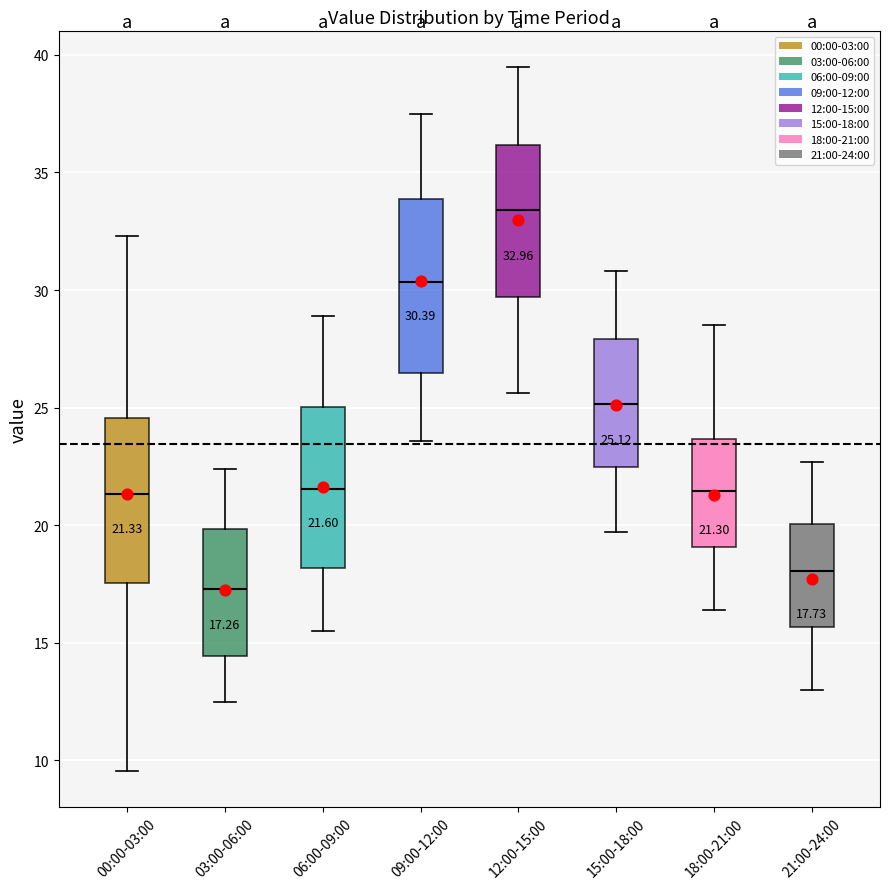

Which box has the lowest median line?

03:00-06:00